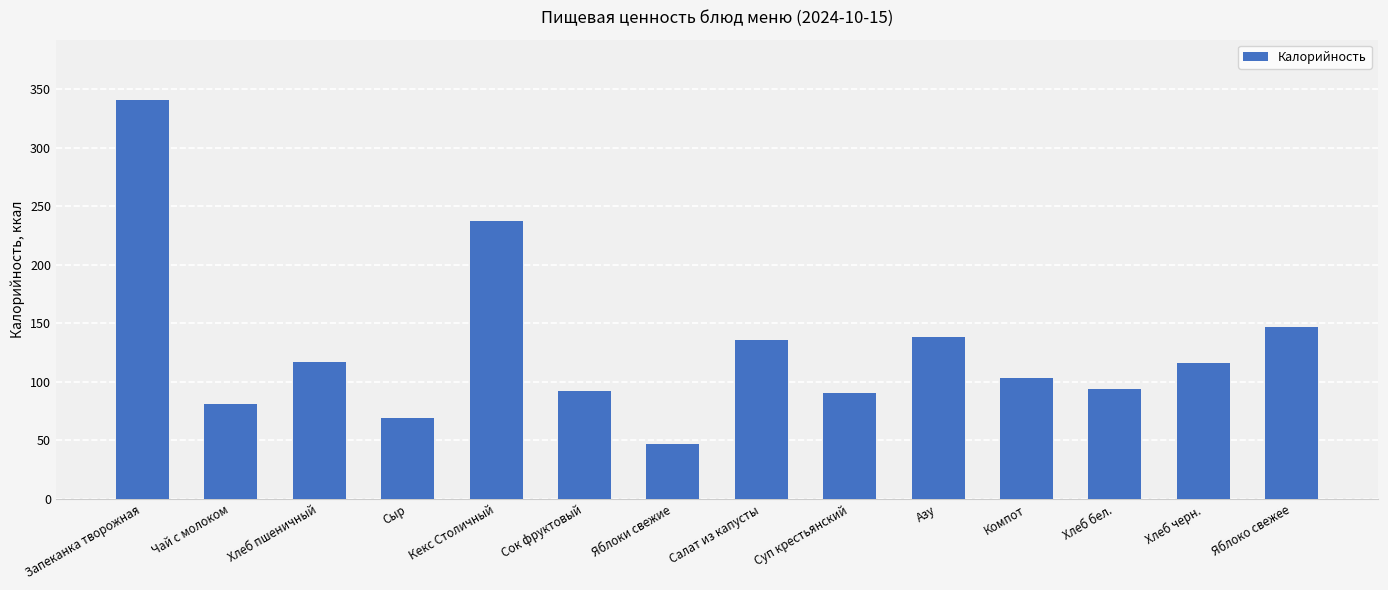

Between Хлеб бел. and Хлеб пшеничный, which is larger?

Хлеб пшеничный